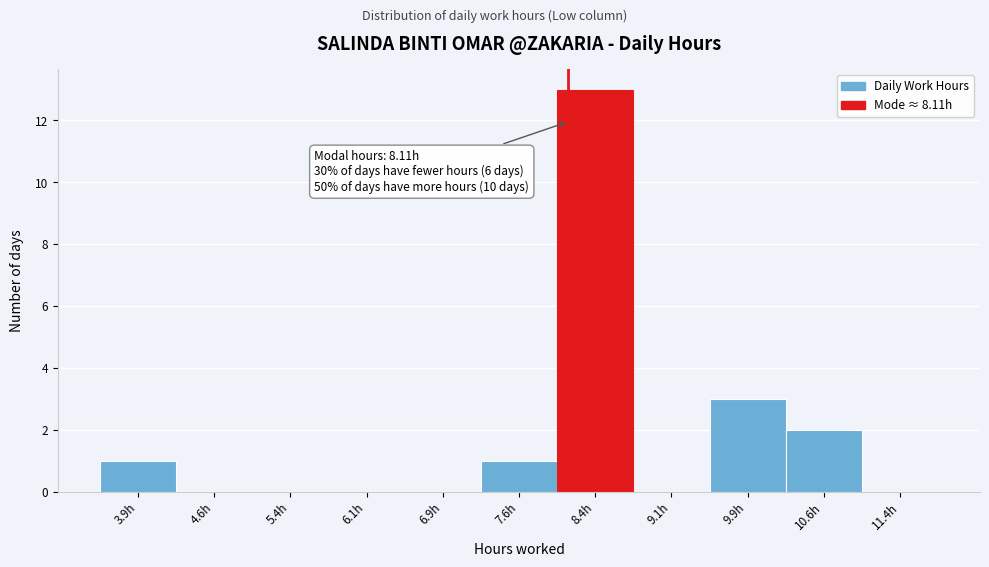

Which range on the x-axis has the tallest bar?

8.00 to 8.75